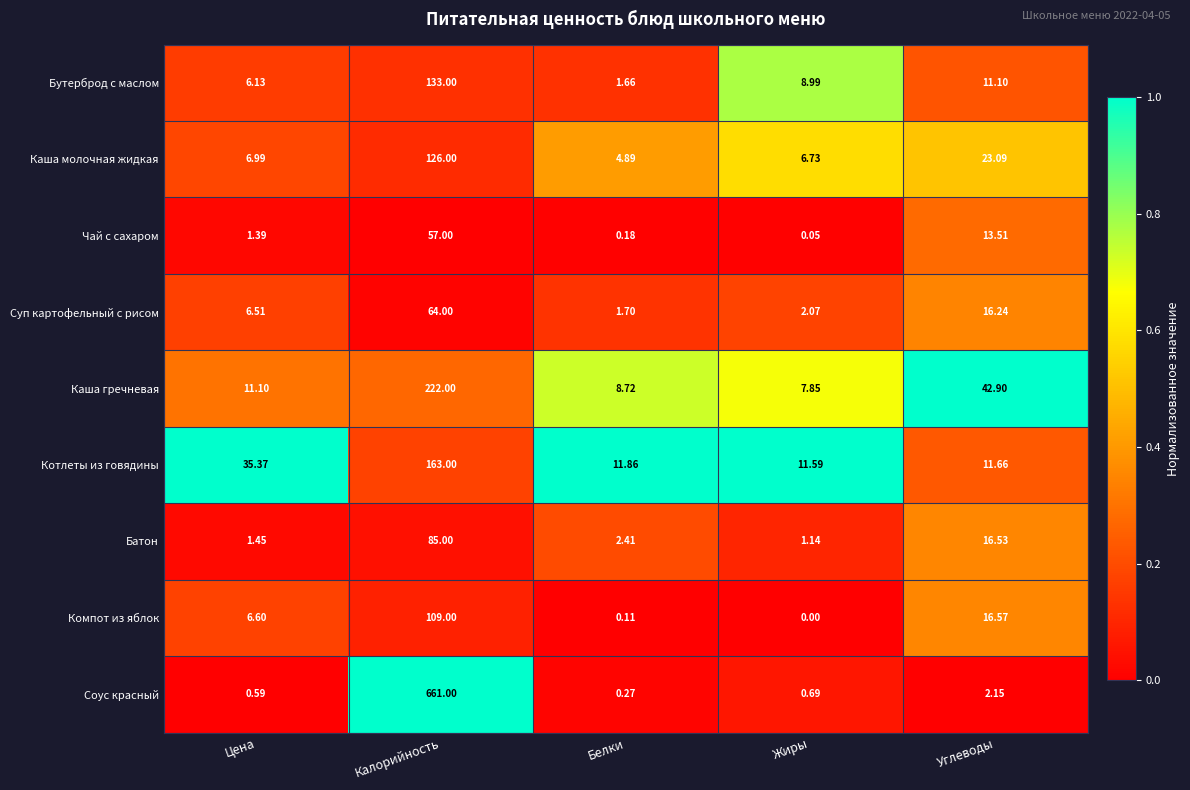

At which label is Котлеты из говядины closest to 87?

Цена